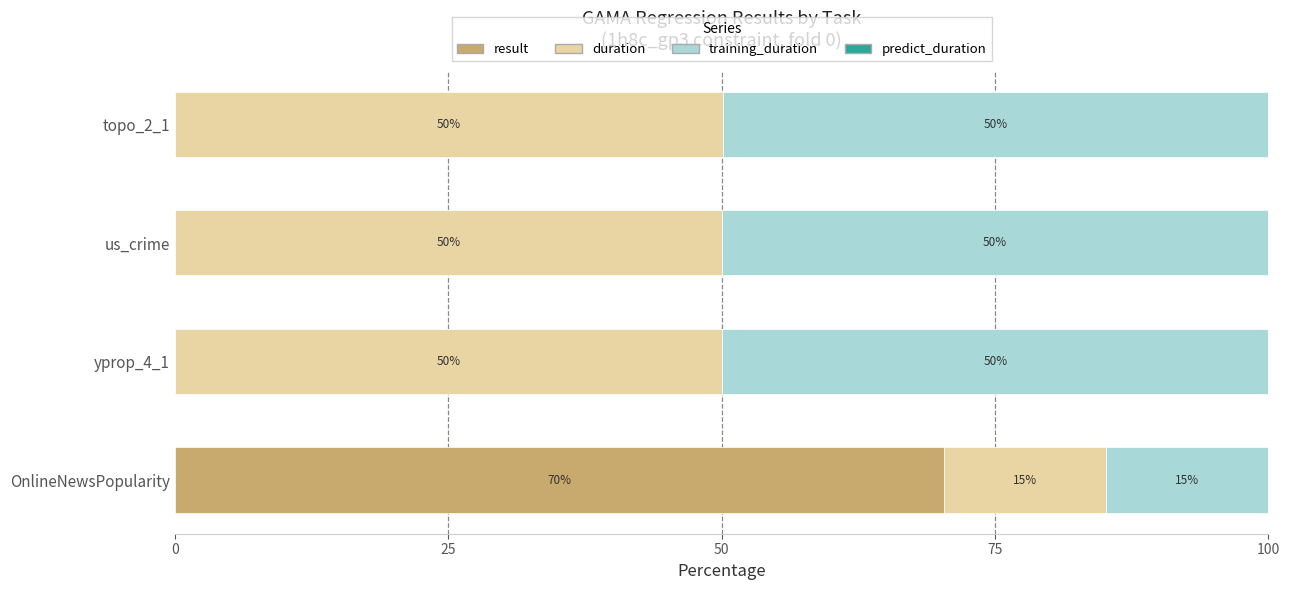

What is the highest value of the result series?

70.3